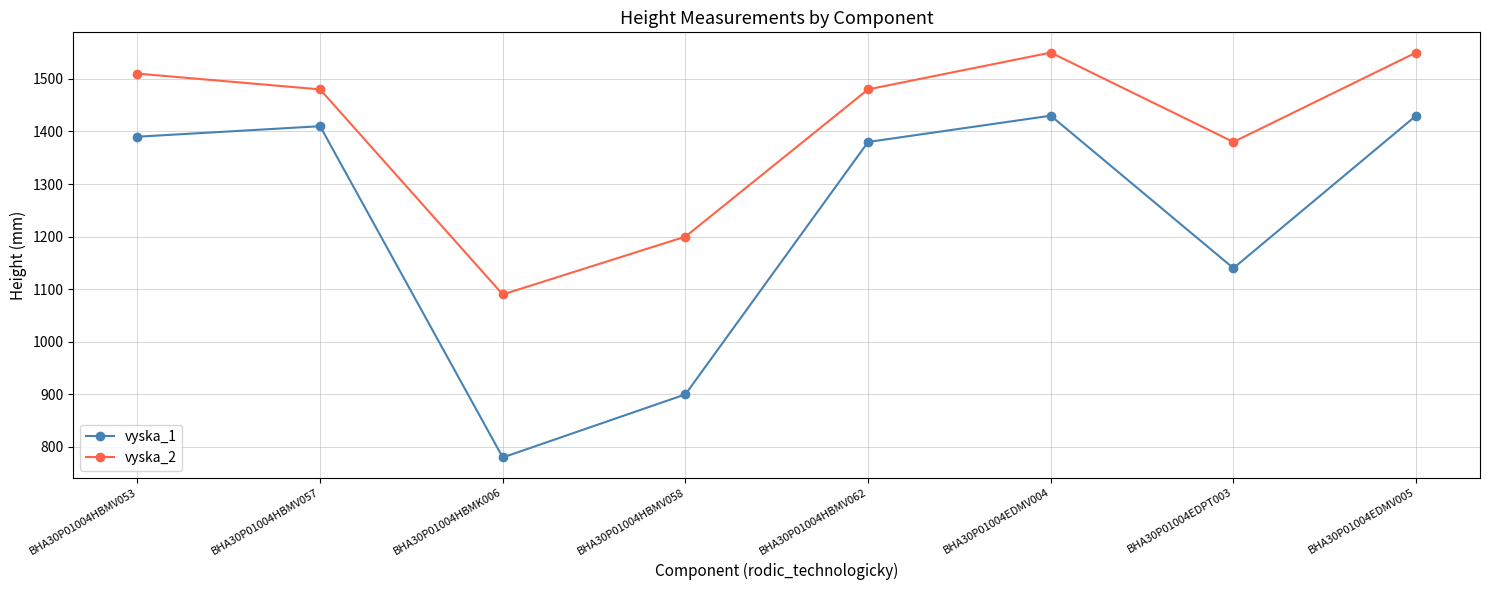

What is the smallest value displayed?

780